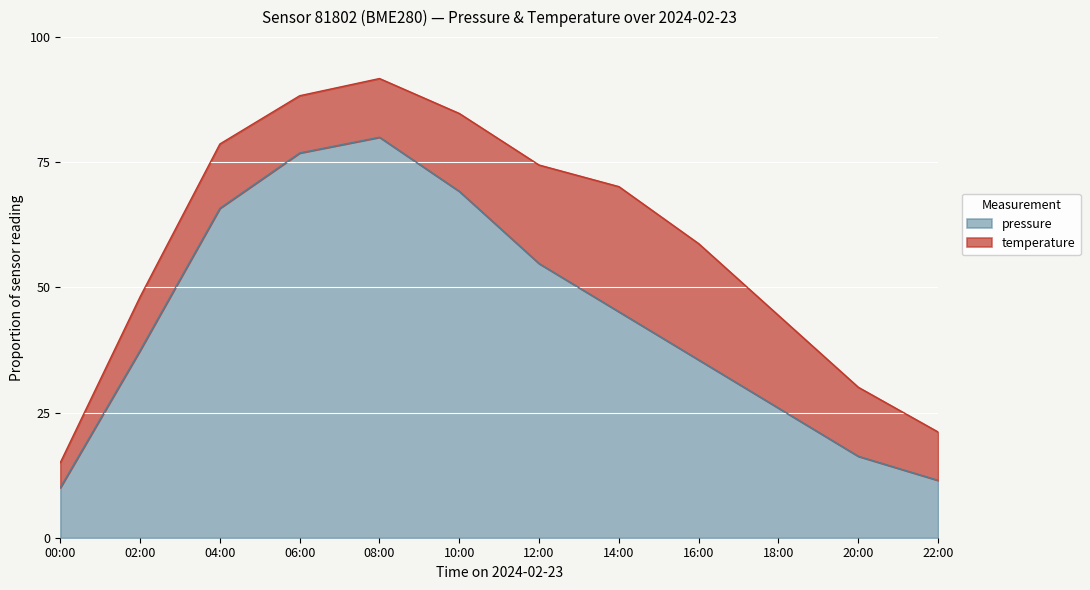

What is the label of the 8th point from the right?

08:00